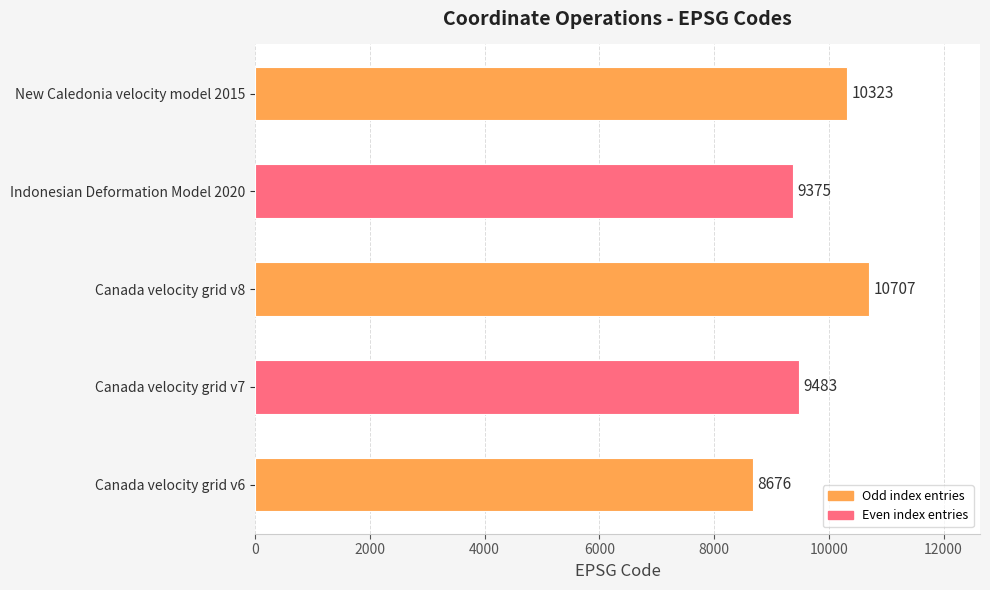

Between Canada velocity grid v6 and Canada velocity grid v8, which is larger?

Canada velocity grid v8